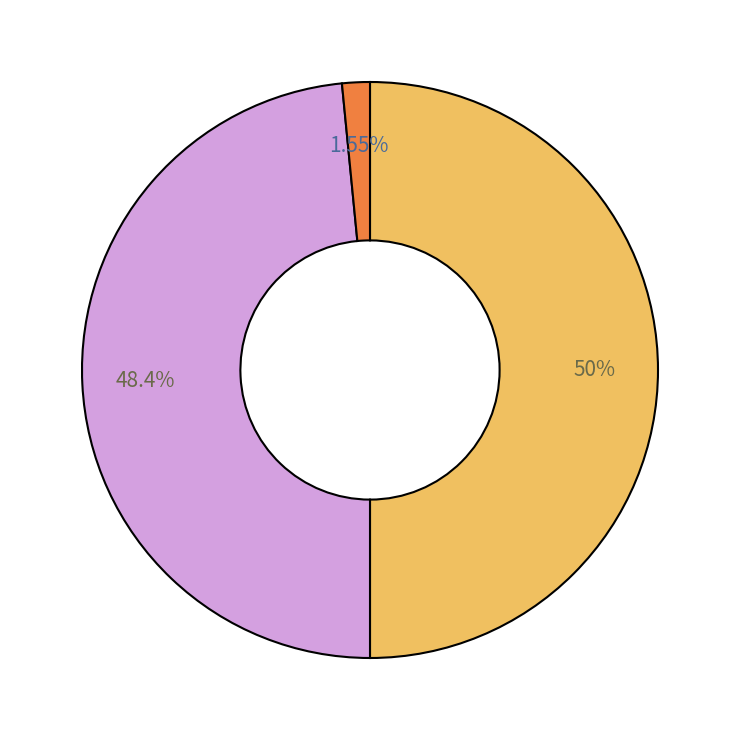

How many slices are in this pie chart?

3